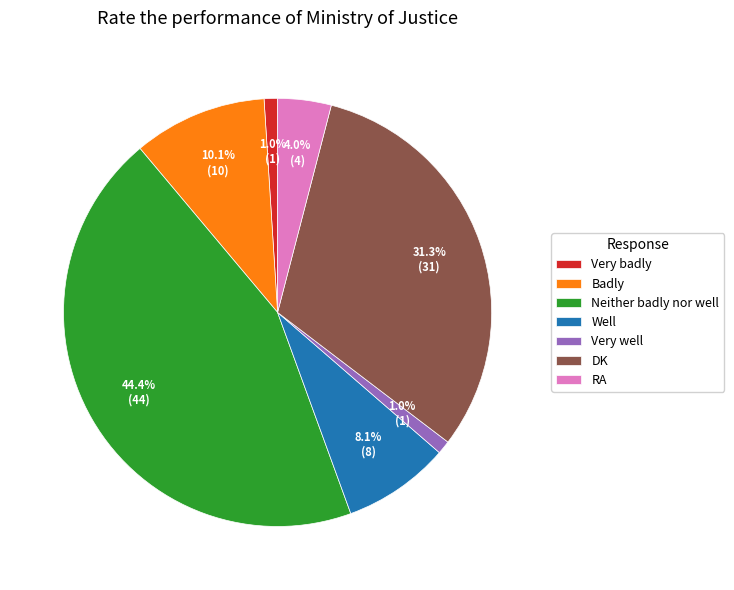

Does RA account for over 50% of the chart?

No